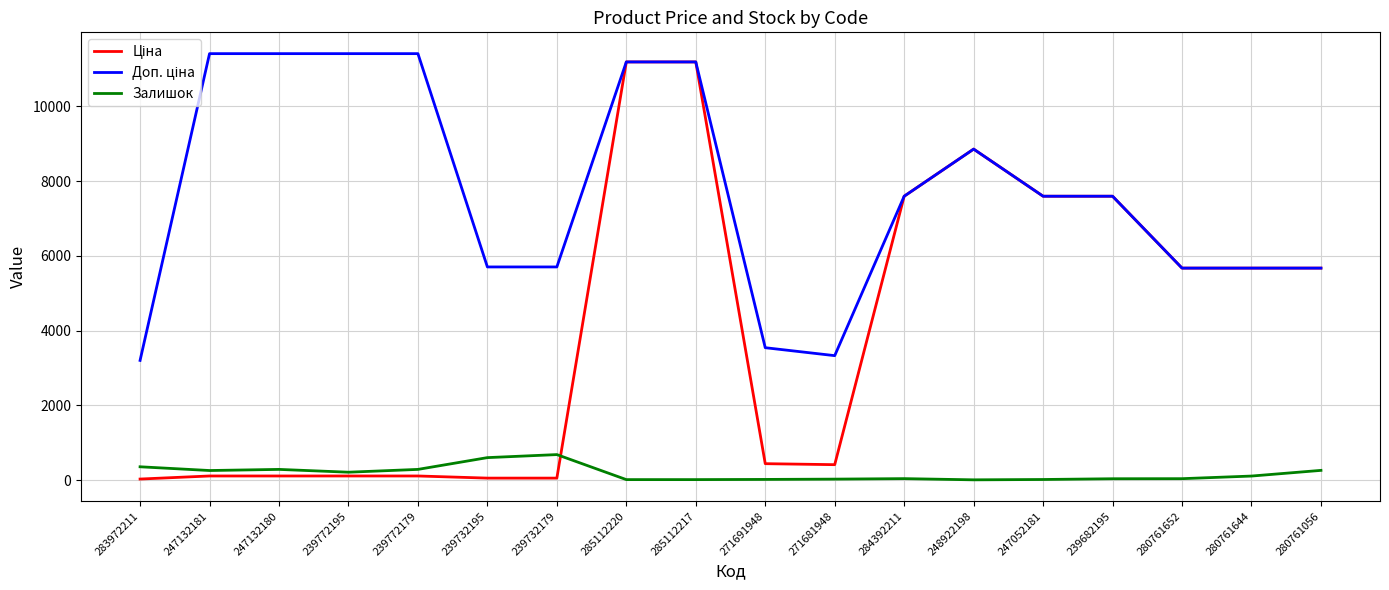

What is the maximum value shown in the chart?

11410.0